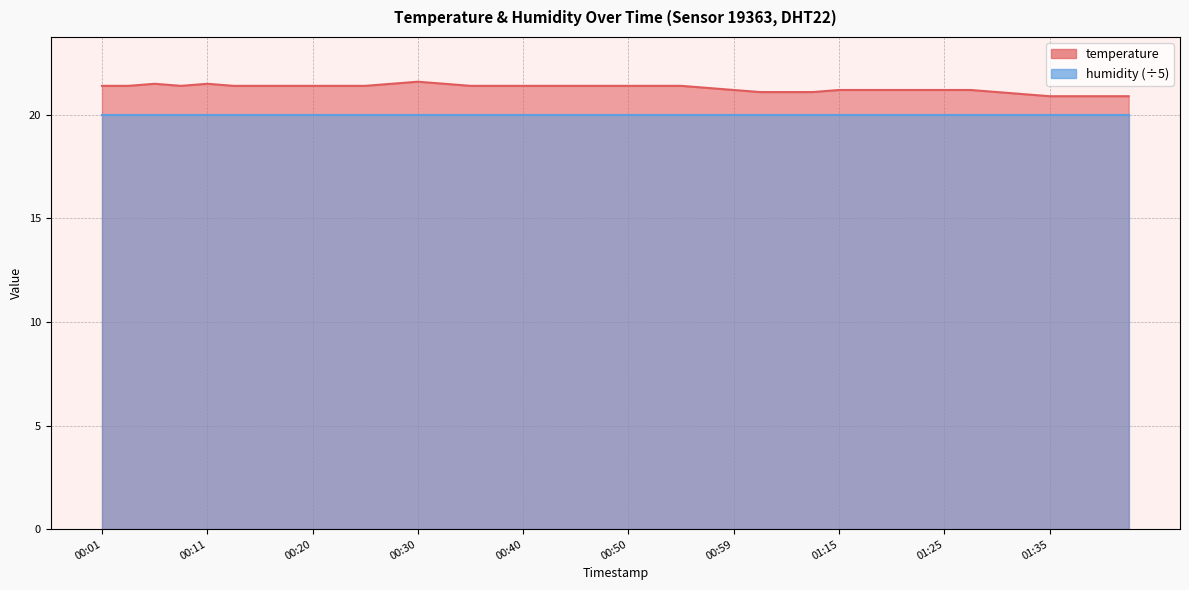

What value does the data have at 00:59?

21.2